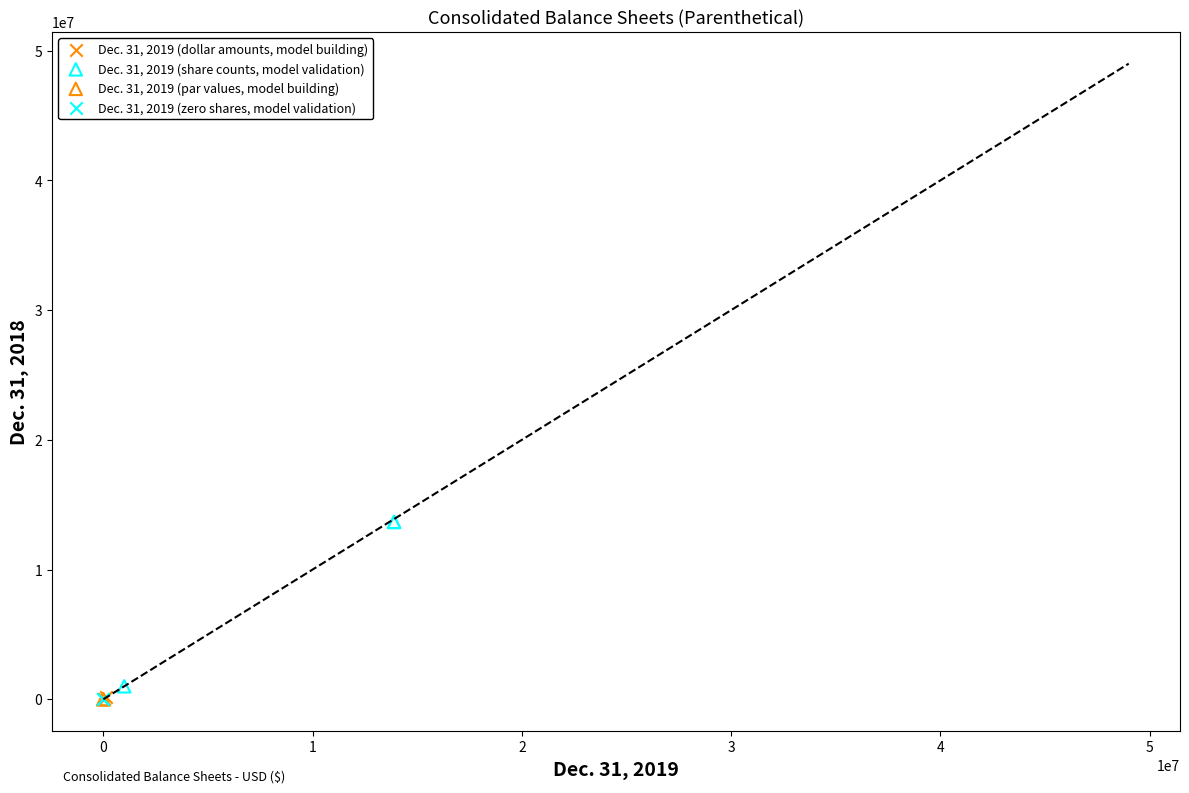

What are all the series names shown in the legend?

Dec. 31, 2019 (dollar amounts, model building), Dec. 31, 2019 (share counts, model validation), Dec. 31, 2019 (par values, model building), Dec. 31, 2019 (zero shares, model validation)